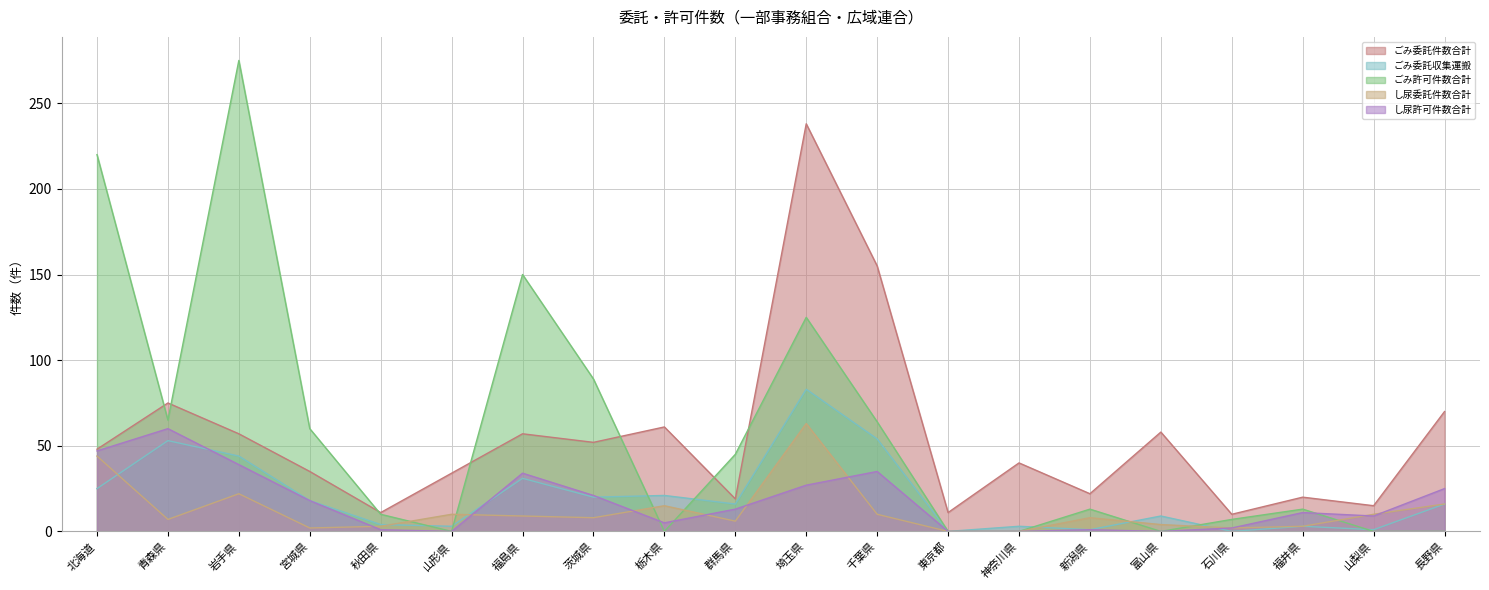

How many interior local peaks does the ごみ許可件数合計 series have?

5